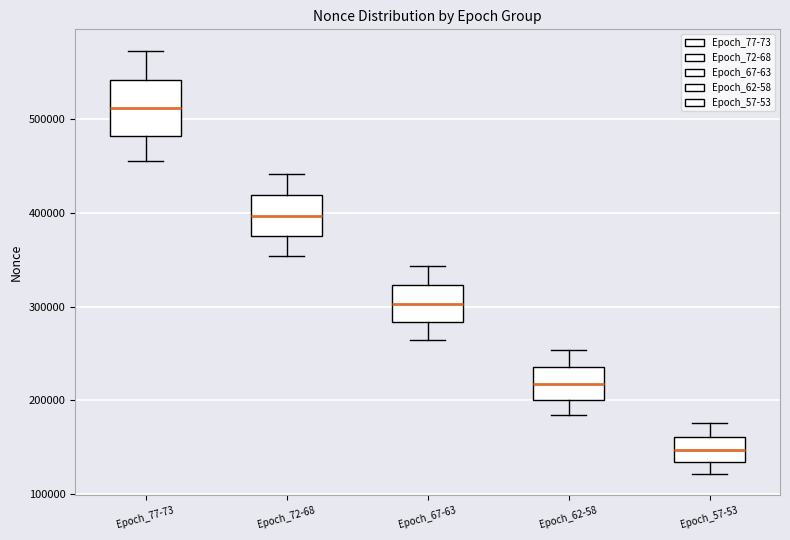

Where does the median line of the box for Epoch_67-63 sit on the y-axis? The values are not printed on the chart, so give them approximately, as read against the axis.

300000